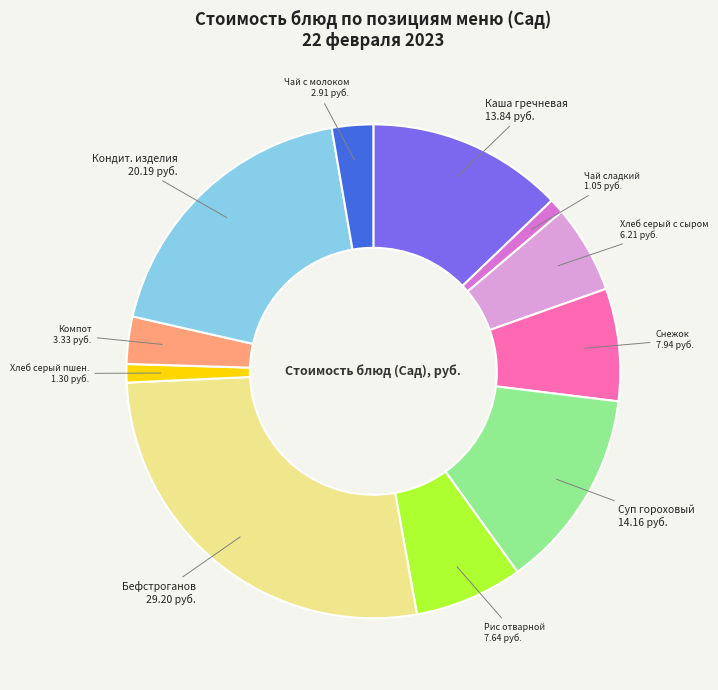

How many slices are in this pie chart?

11